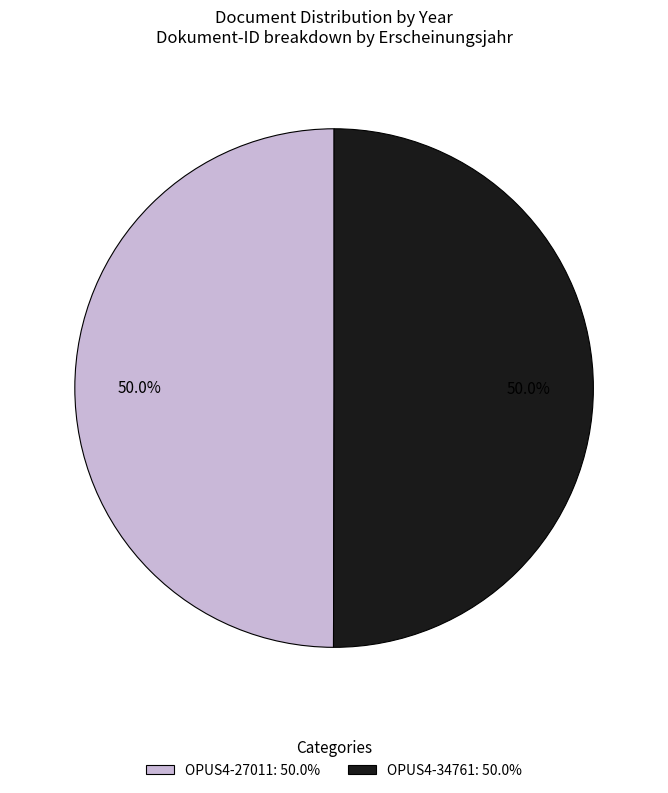

To the nearest percent, what percentage of the pie is OPUS4-34761?

50%